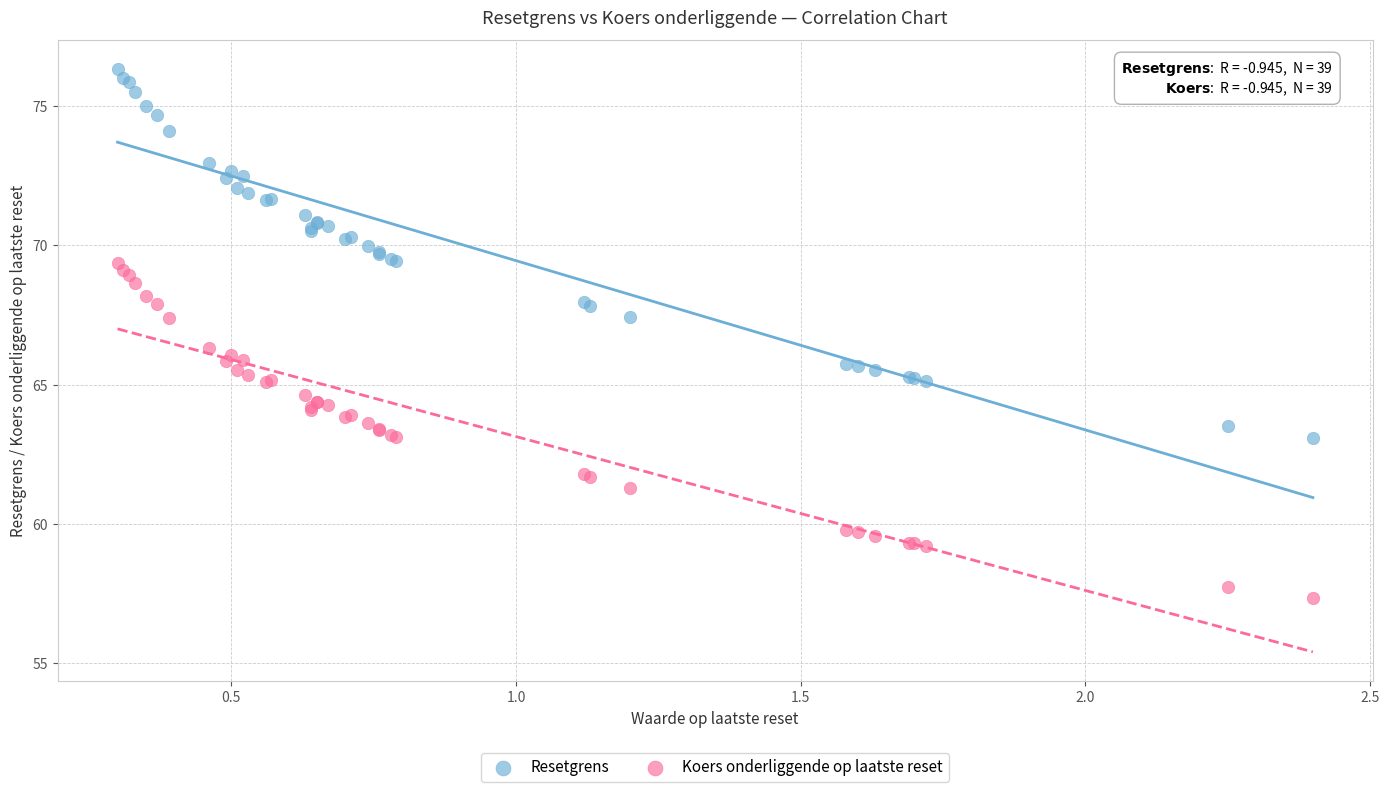

Which series reaches the minimum Y coordinate?

Koers onderliggende op laatste reset